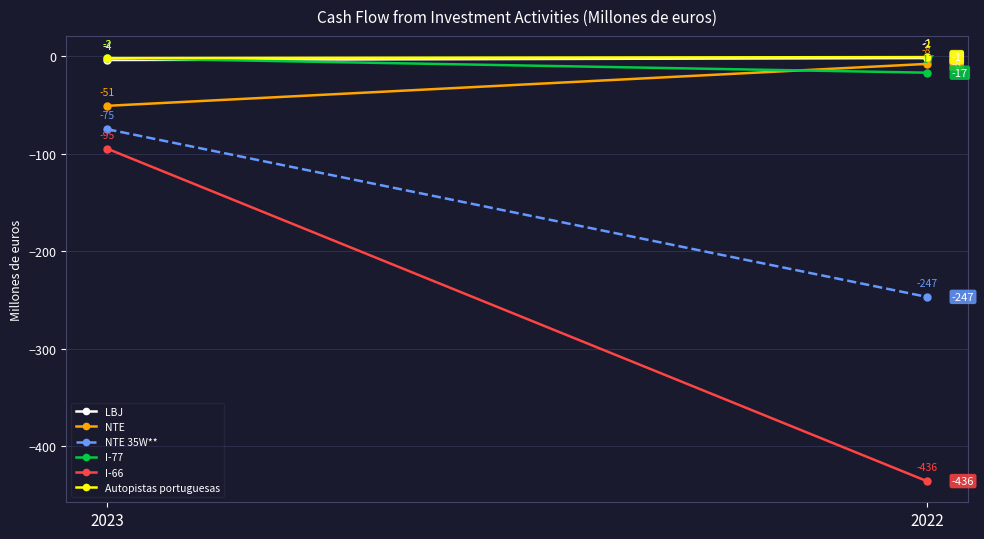

Where is I-77 nearest to the value -9?

2023